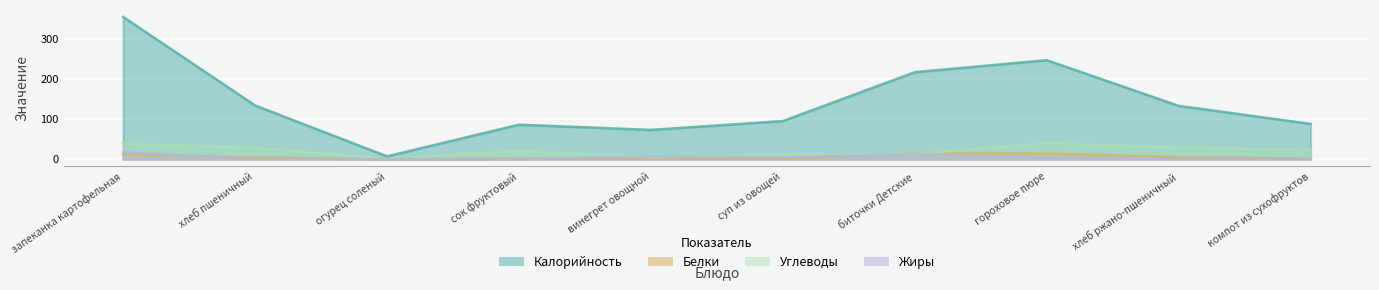

Rank the series by their maximum value, from highest to lowest.

Калорийность, Углеводы, Жиры, Белки